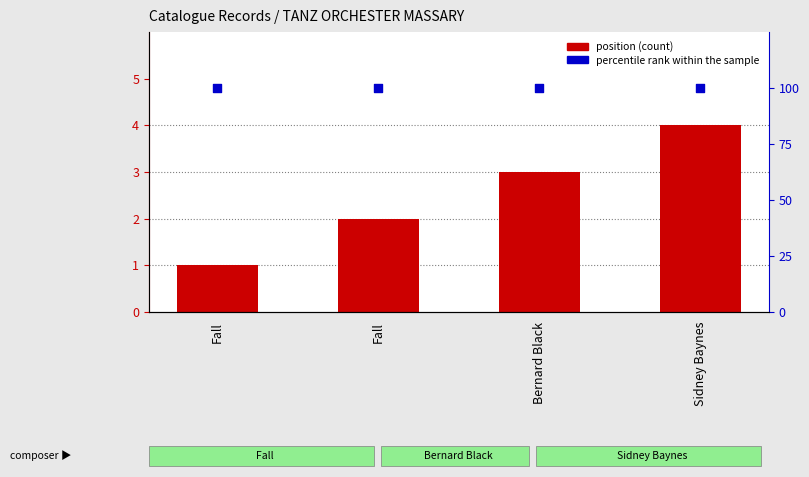

Which series has the largest total across all categories?

percentile rank within the sample